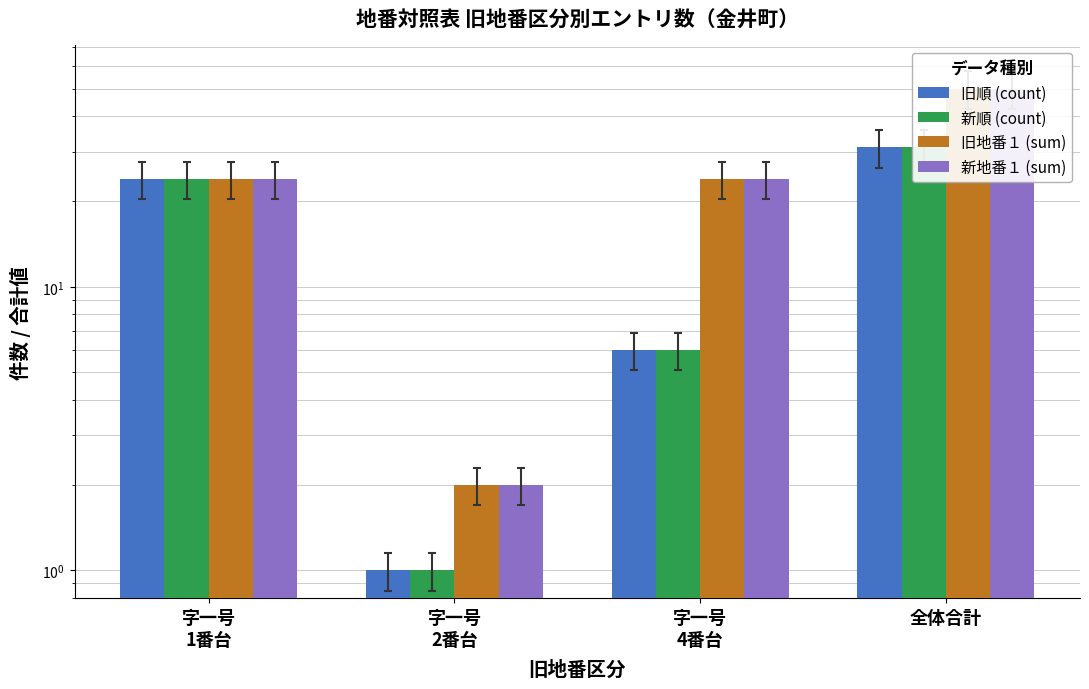

At which label is 旧順 (count) closest to 16?

字一号
1番台